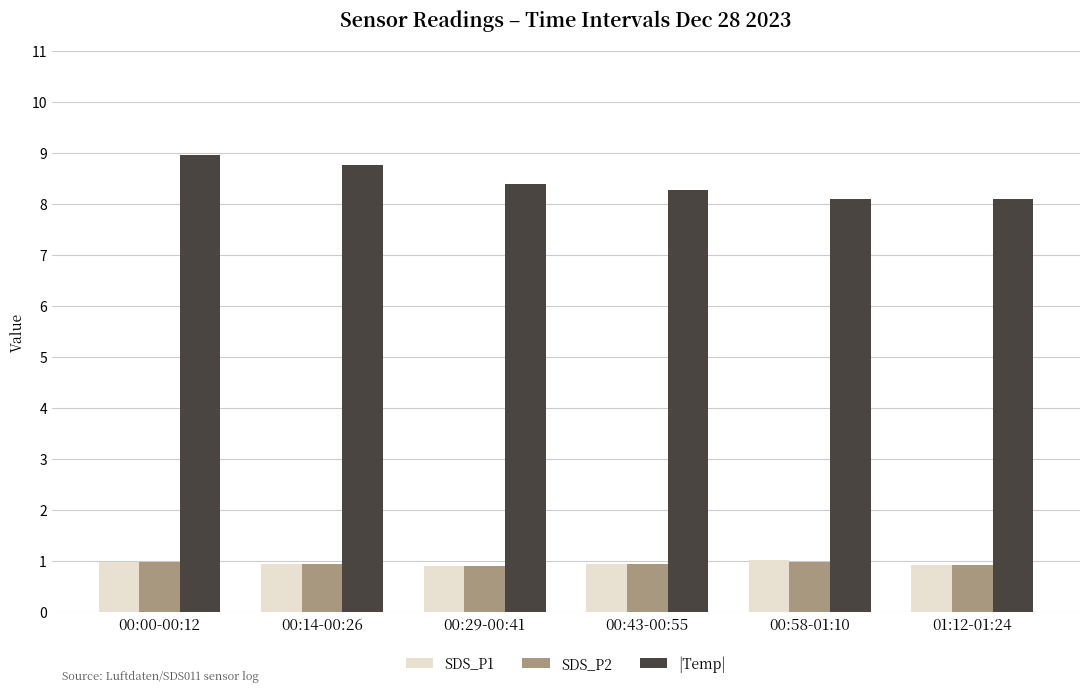

True or false: |Temp| has a value of 12.9 at 00:29-00:41.

False